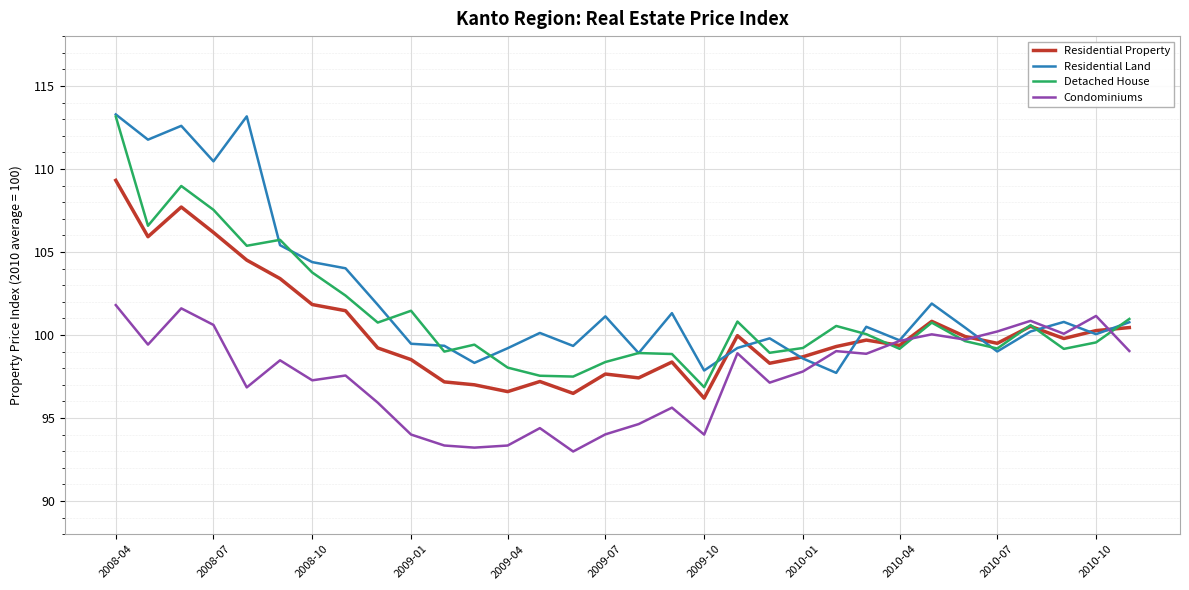

What is the maximum value shown in the chart?

113.3